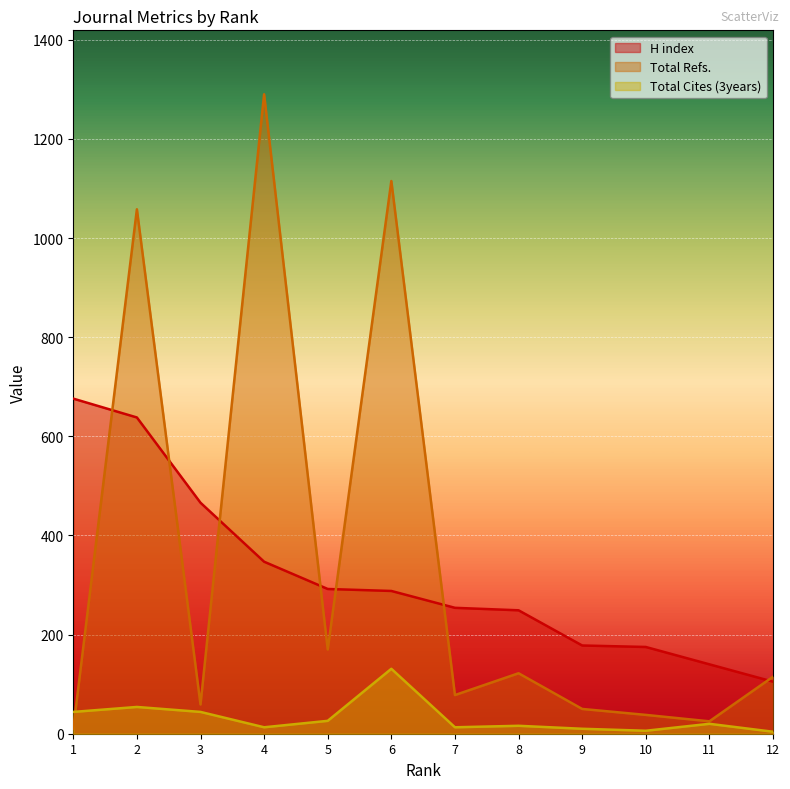

True or false: H index has a value of 58 at 10.

False